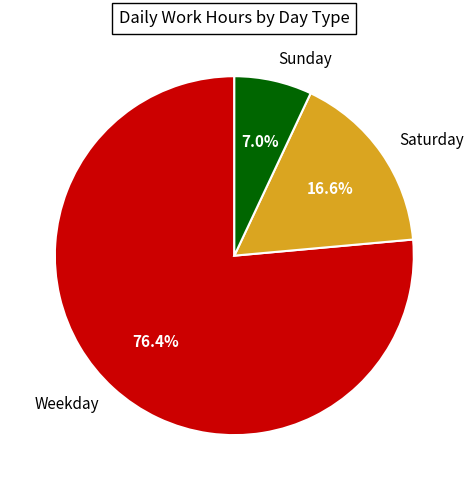

Rank the categories by value from highest to lowest.

Weekday, Saturday, Sunday